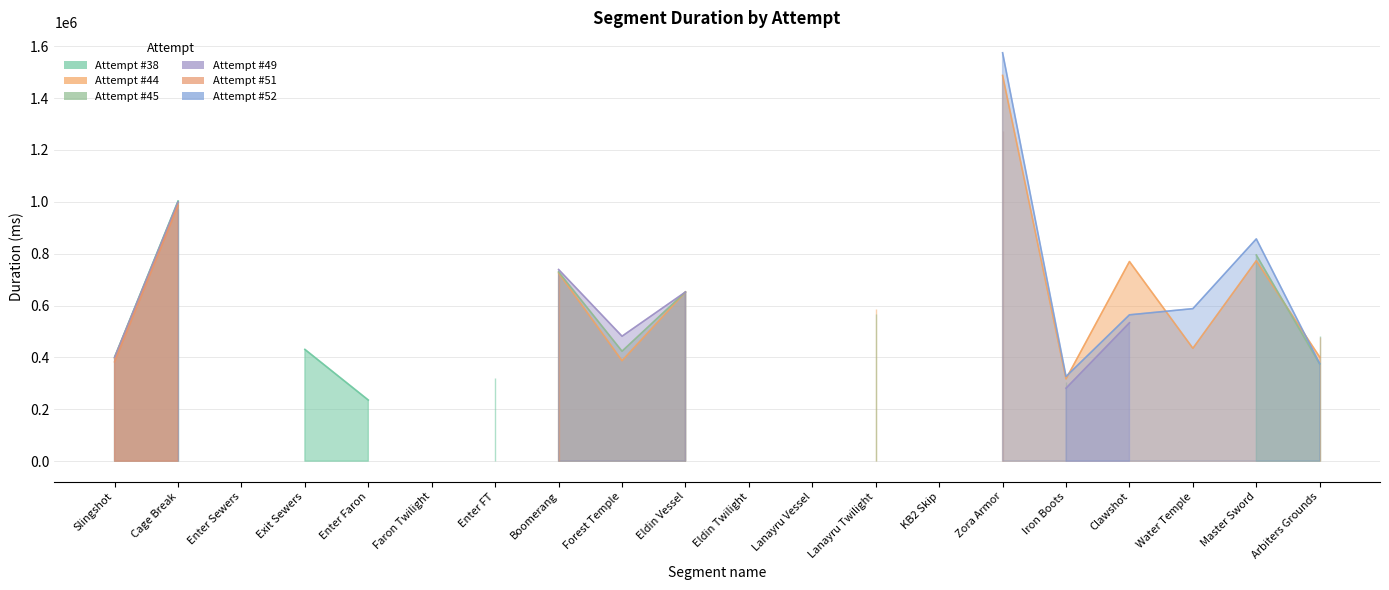

What value does the Attempt #44 series have at Iron Boots, to the nearest 100?

317300